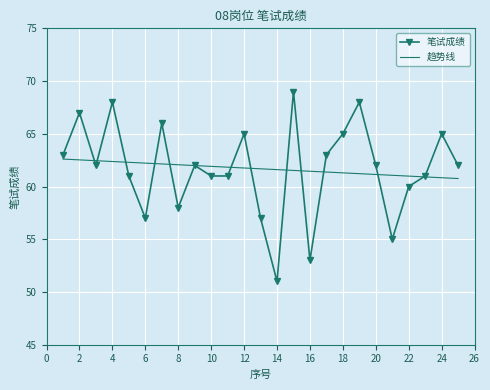

What is the maximum value for 趋势线?

62.6